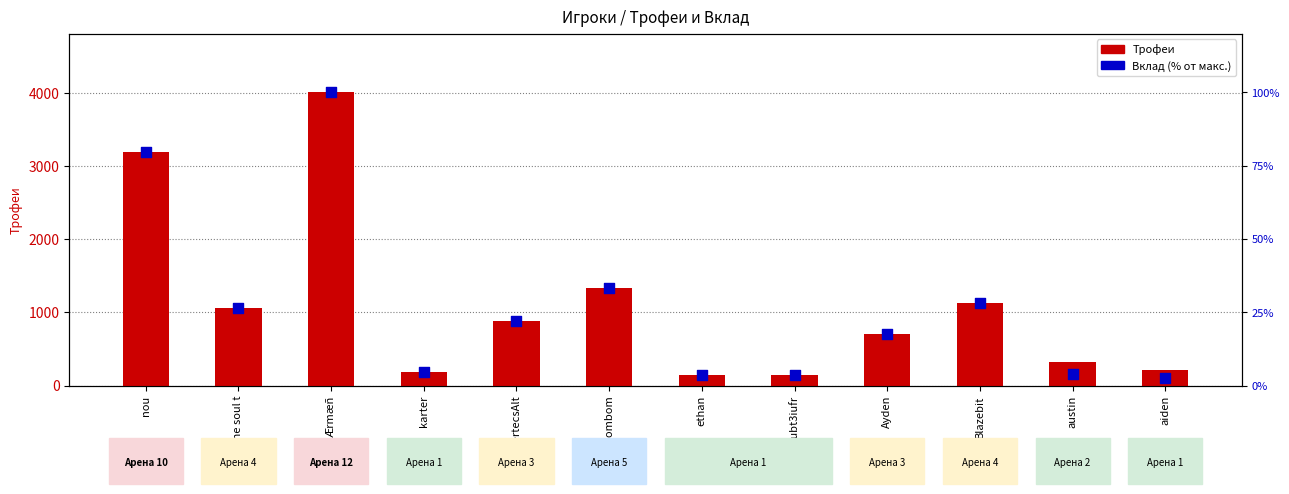

What are all the series names shown in the legend?

Трофеи, Вклад (% от макс.)